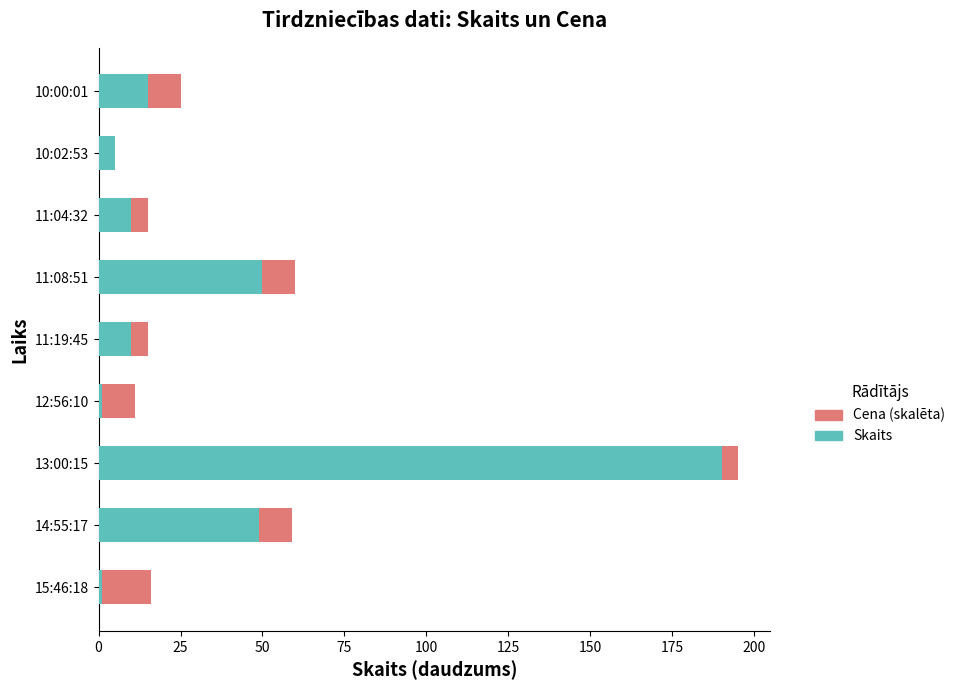

At which category is the sum across all series the highest?

13:00:15